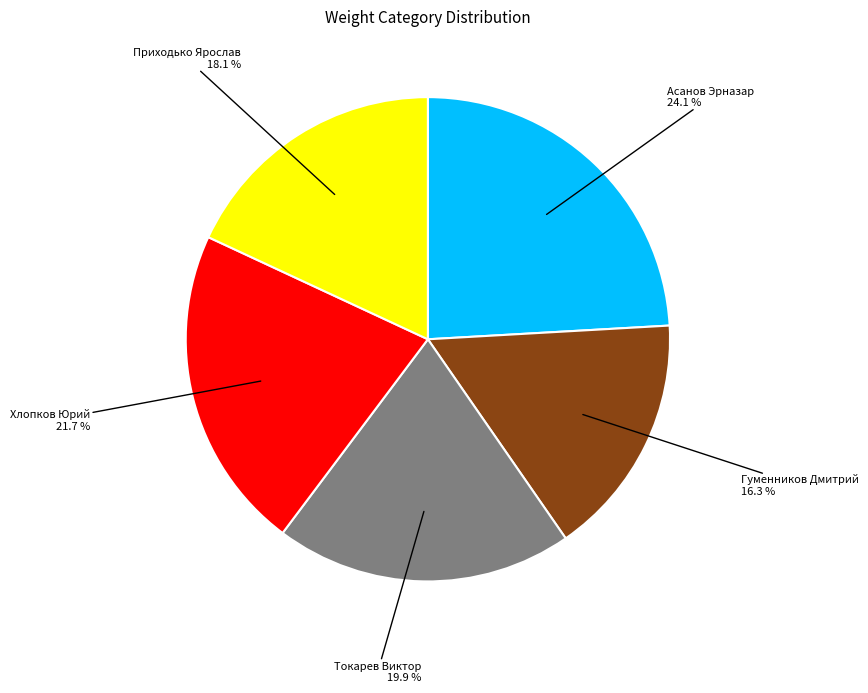

True or false: Приходько Ярослав accounts for 18% of the total.

True